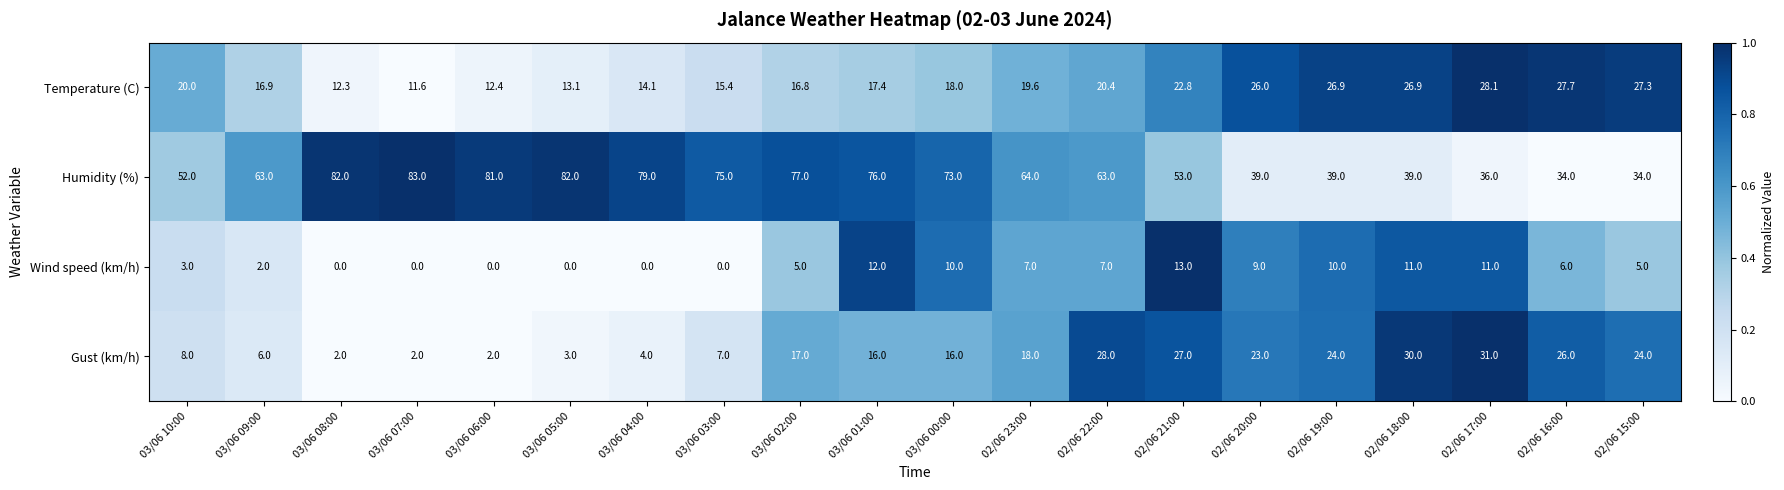

How many categories are shown in the chart?

20